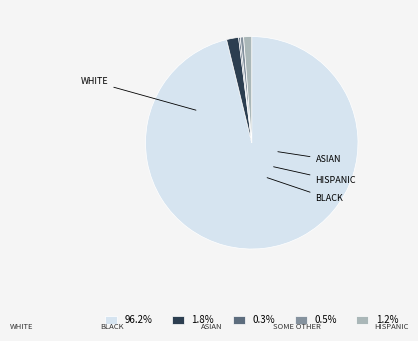

Is there a majority slice in this chart?

Yes